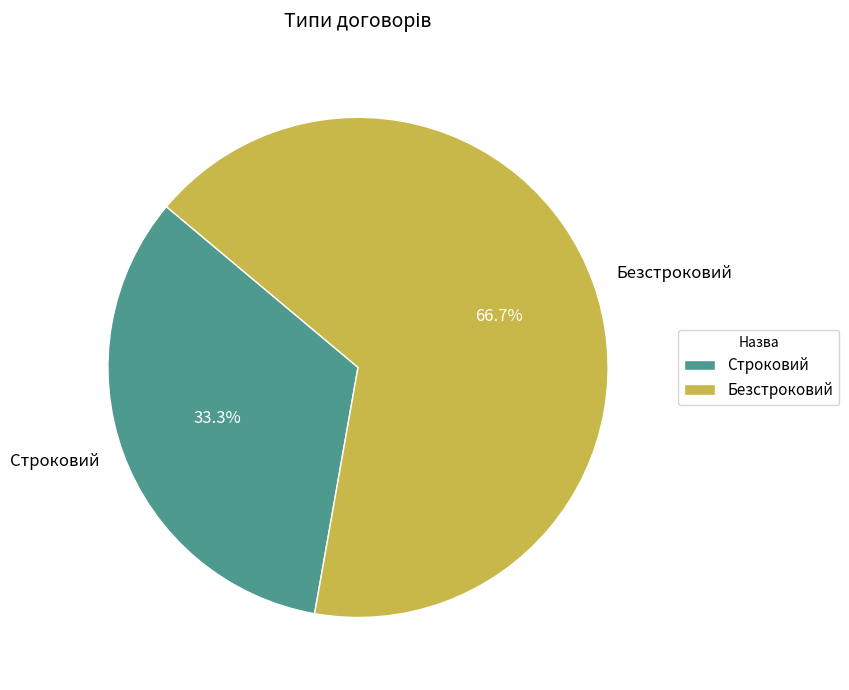

How many slices are in this pie chart?

2